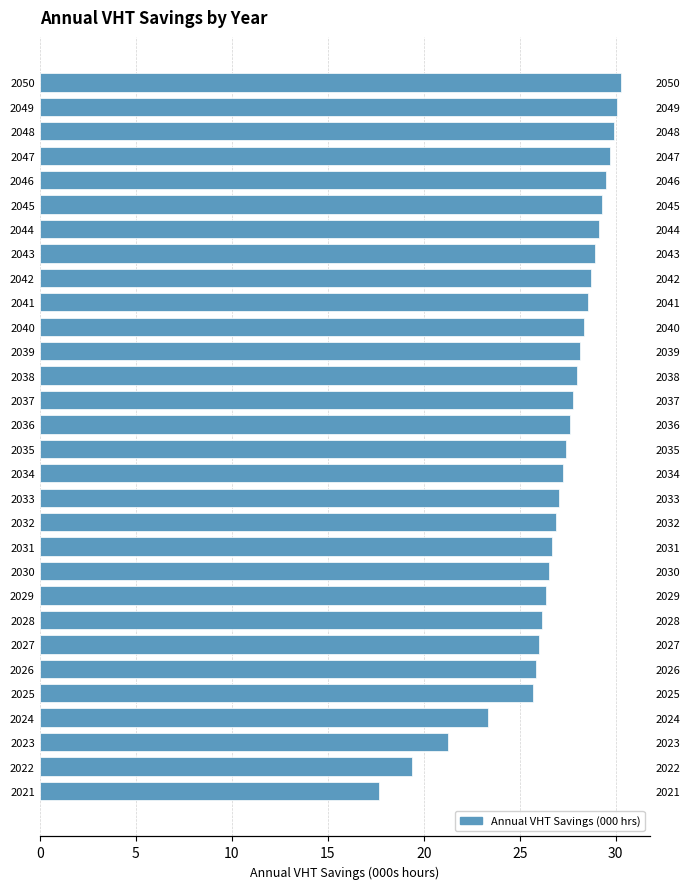

Reading left to right, list all the values displayed in this chart.

17.7	19.4	21.3	23.4	25.7	25.8	26.0	26.2	26.4	26.5	26.7	26.9	27.1	27.2	27.4	27.6	27.8	28.0	28.2	28.3	28.5	28.7	28.9	29.1	29.3	29.5	29.7	29.9	30.1	30.3